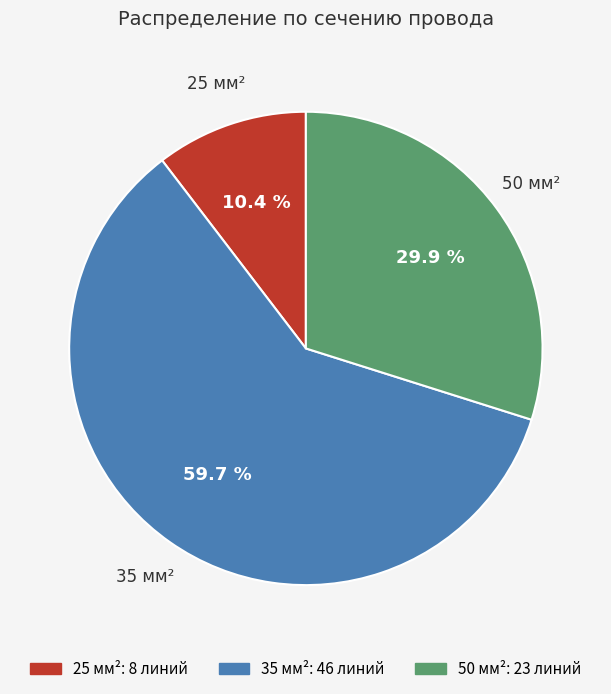

To the nearest percent, what percentage of the pie is 50?

30%